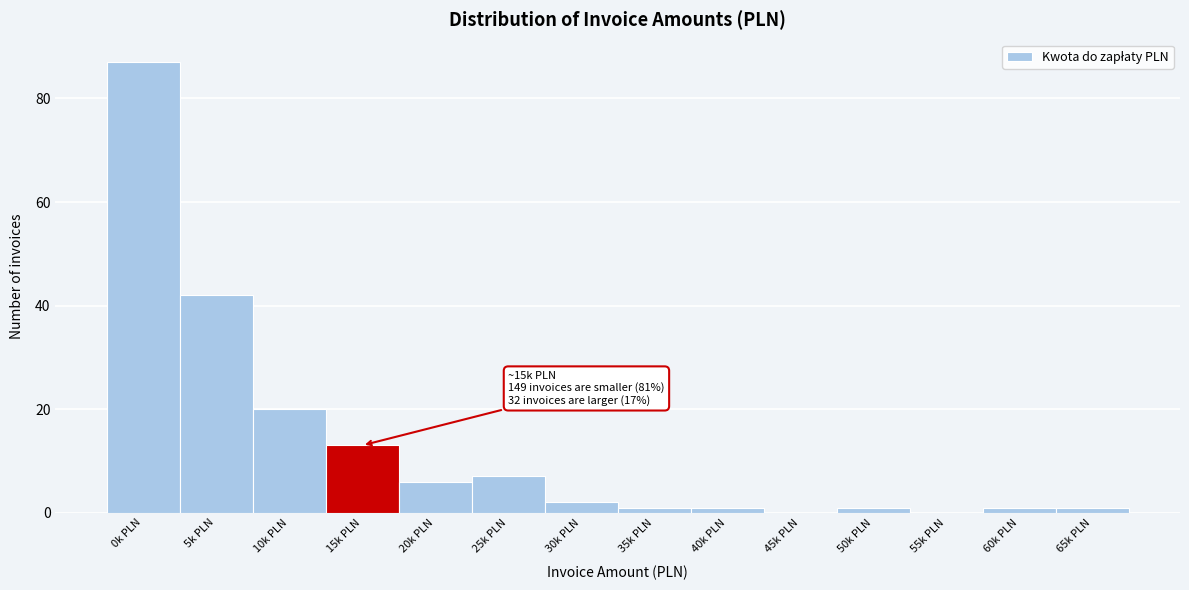

Reading right to left, list all the values displayed in this chart.

65k PLN=1	60k PLN=1	55k PLN=0	50k PLN=1	45k PLN=0	40k PLN=1	35k PLN=1	30k PLN=2	25k PLN=7	20k PLN=6	15k PLN=13	10k PLN=20	5k PLN=42	0k PLN=87